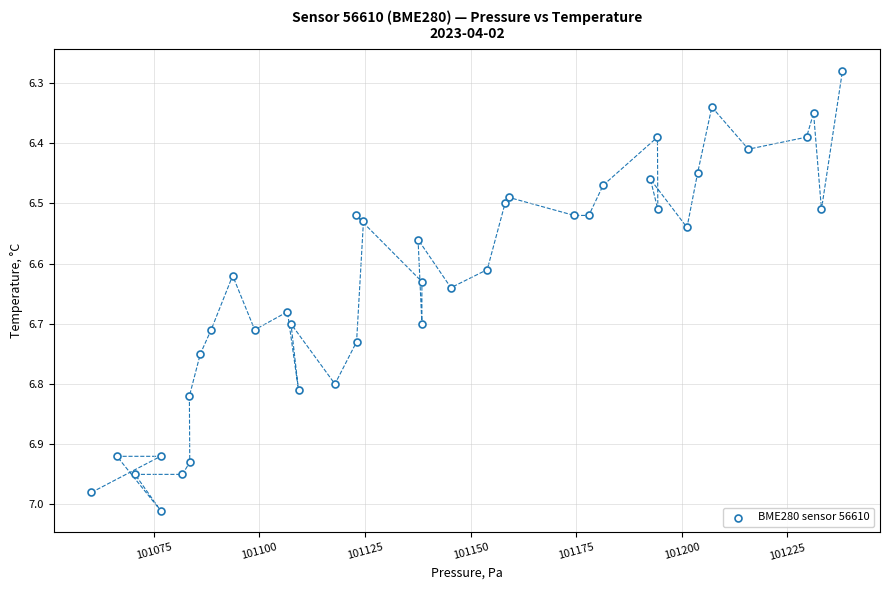

What is the range of Y values (max minus min)?

0.7